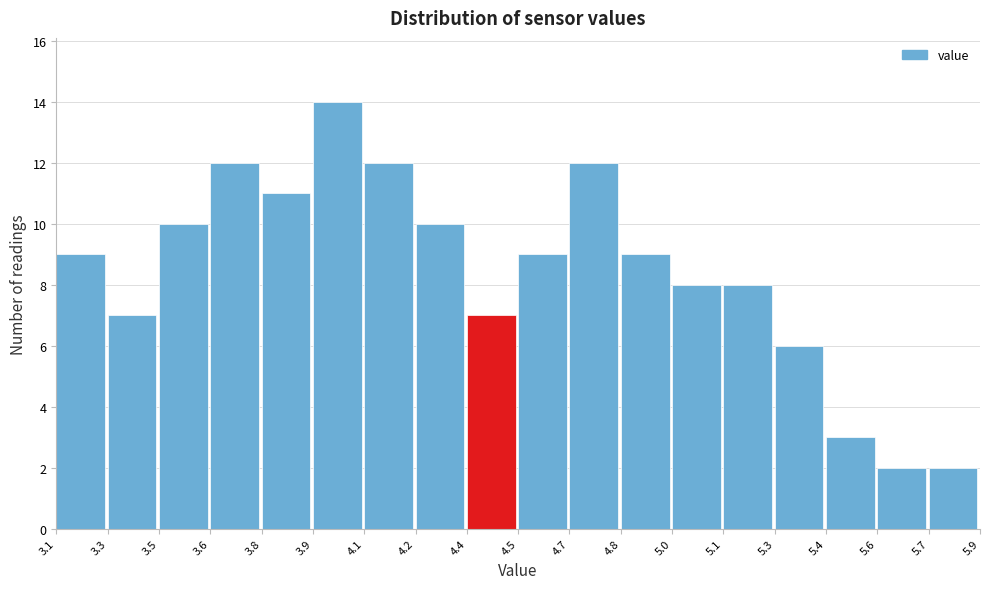

Reading left to right, transcribe all the data shown in this chart.

9	7	10	12	11	14	12	10	7	9	12	9	8	8	6	3	2	2